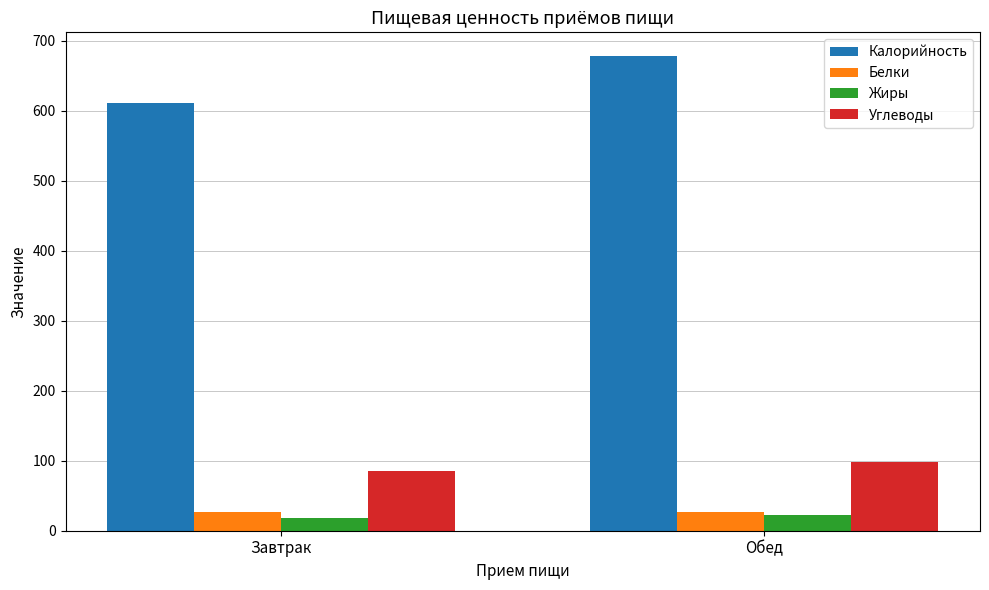

Reading left to right, what are all the values shown in this chart?

Калорийность: 610.6	677.9
Белки: 26.5	26.5
Жиры: 18.4	22.2
Углеводы: 84.8	97.9